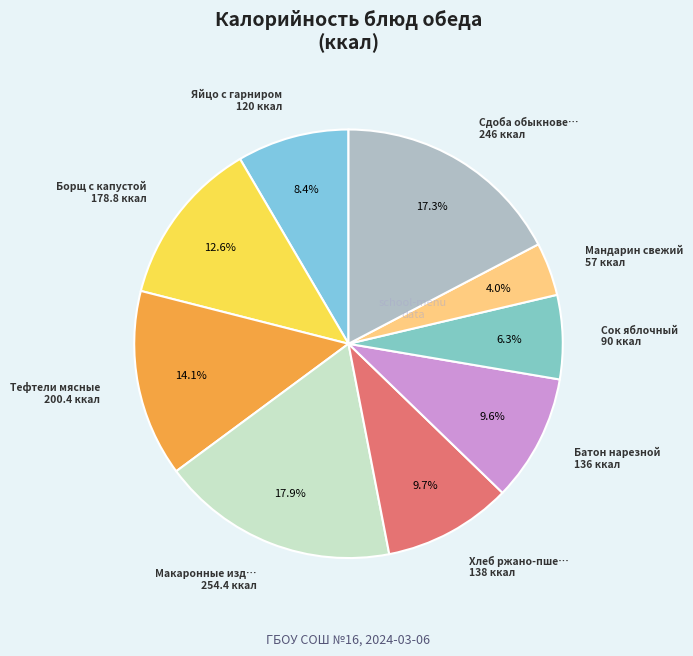

Which slice is the smallest?

Мандарин свежий